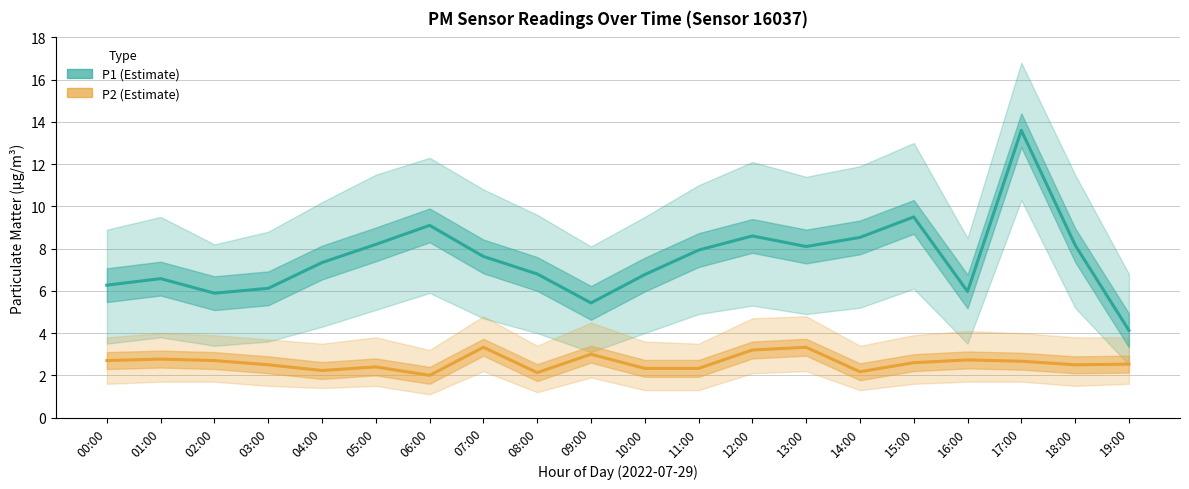

What is the average value of the P2 (Estimate) series?

2.6